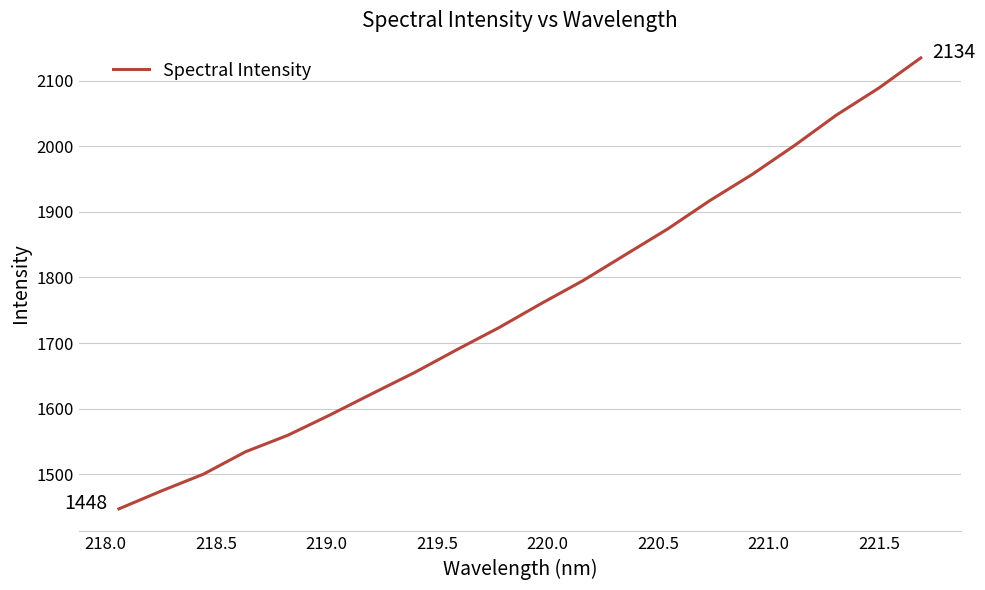

How many distinct data groups are displayed?

1